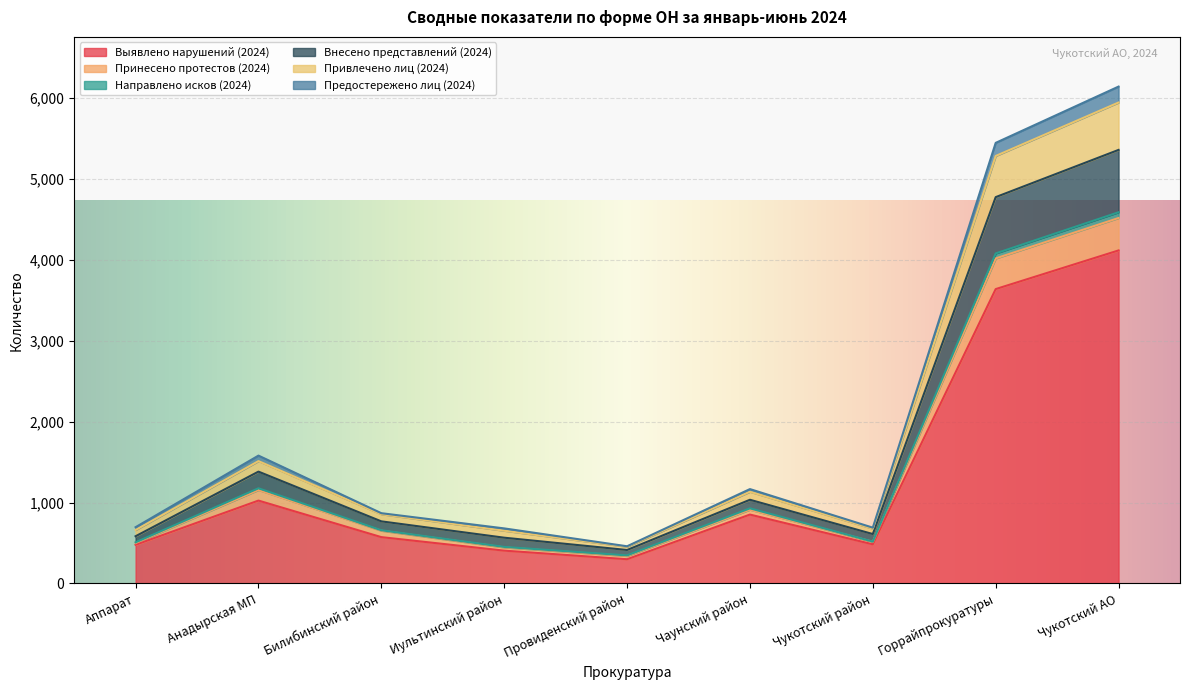

At which label does Выявлено нарушений (2024) reach its peak?

Чукотский АО